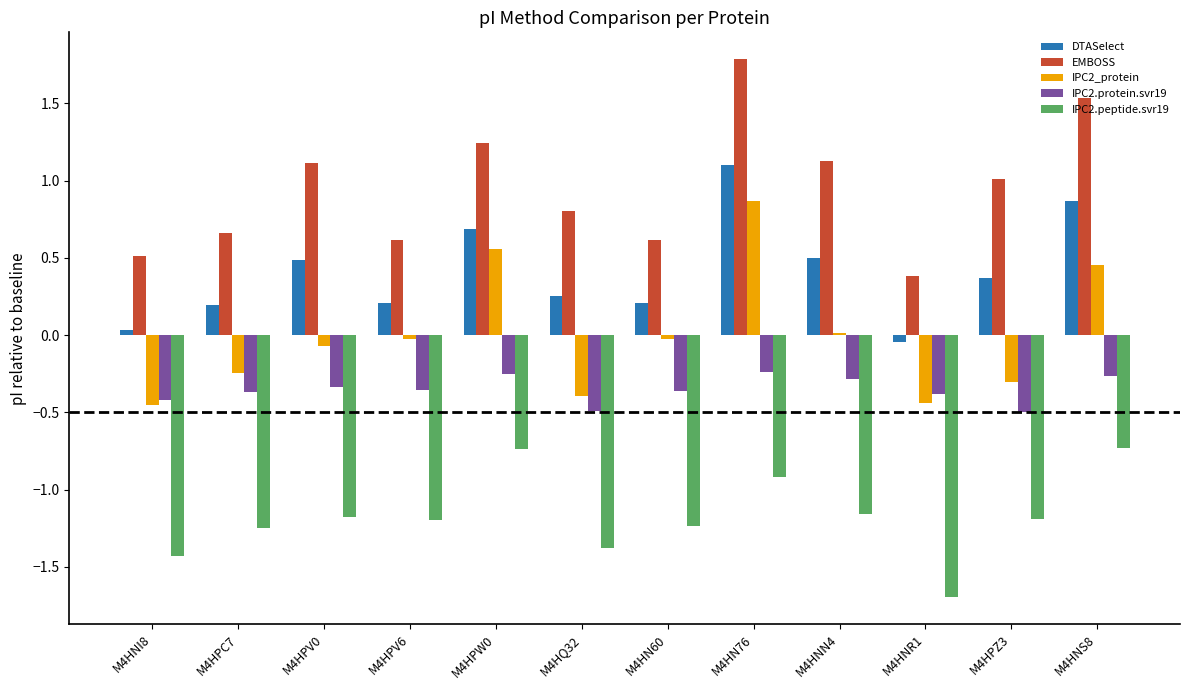

Is it true that DTASelect equals 0.4 at M4HPZ3?

True